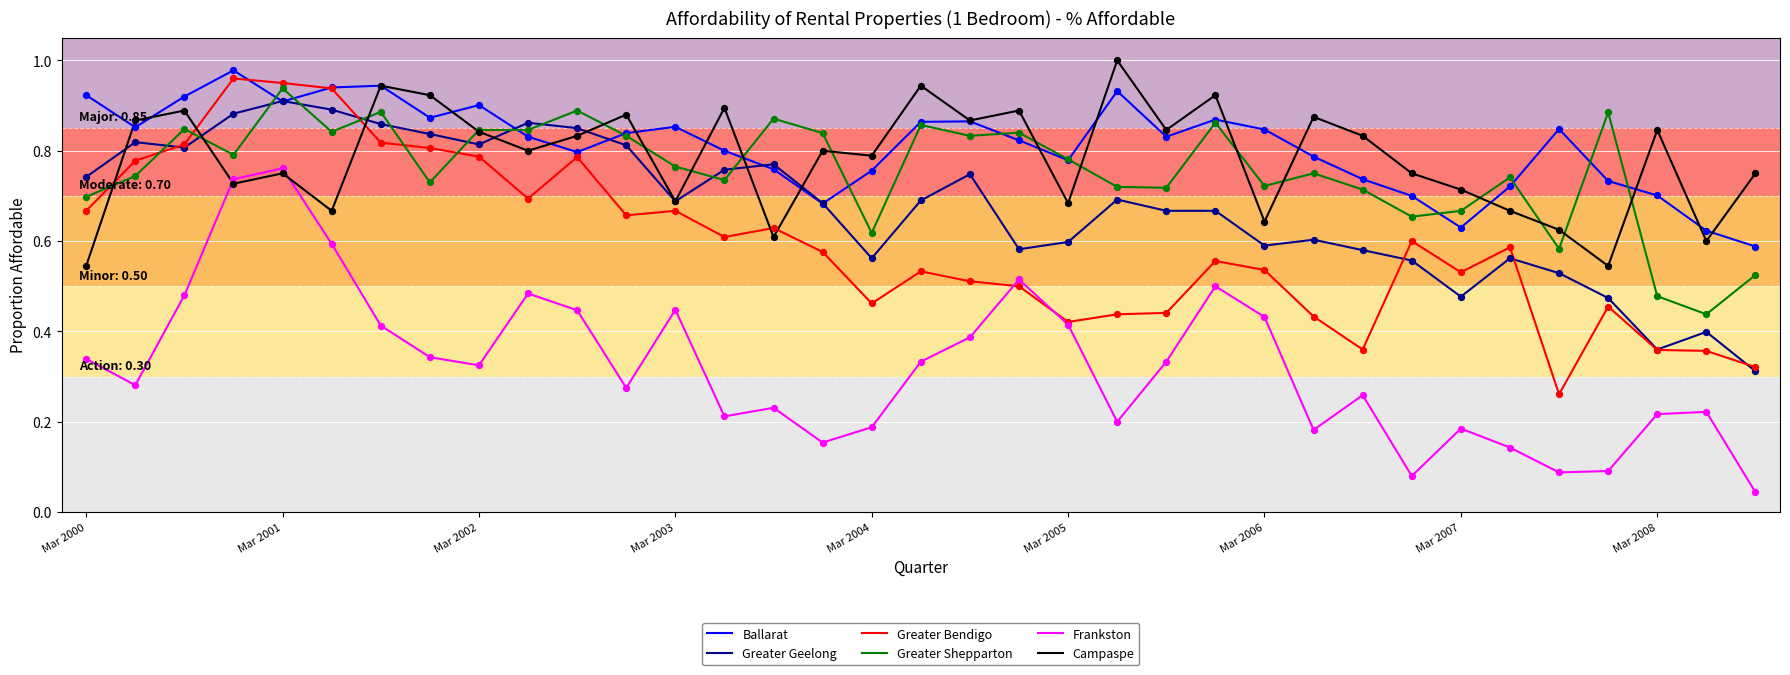

True or false: Ballarat and Frankston intersect in this chart.

False